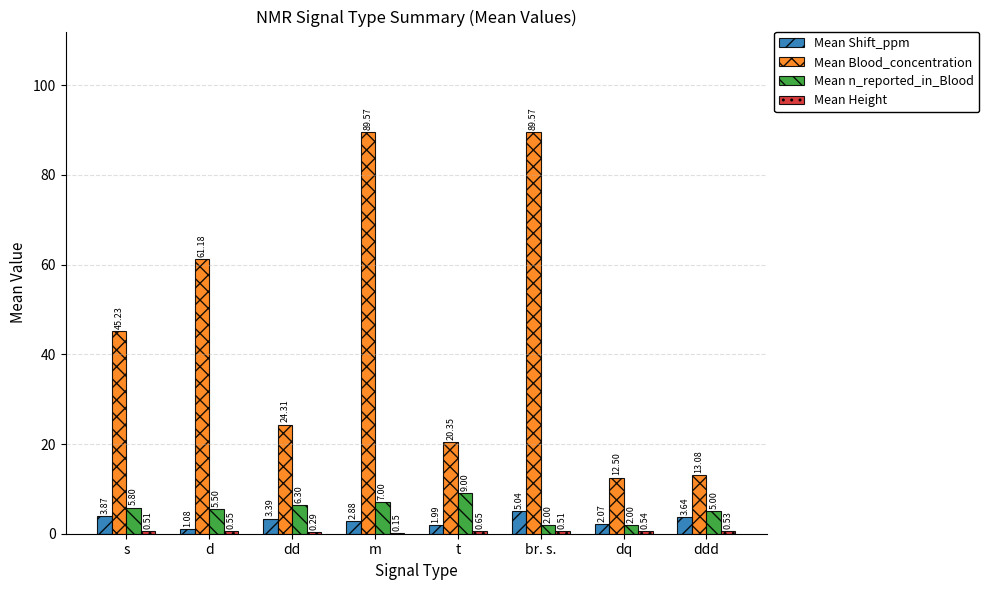

Which series changed the most between s and dq?

Mean Blood_concentration